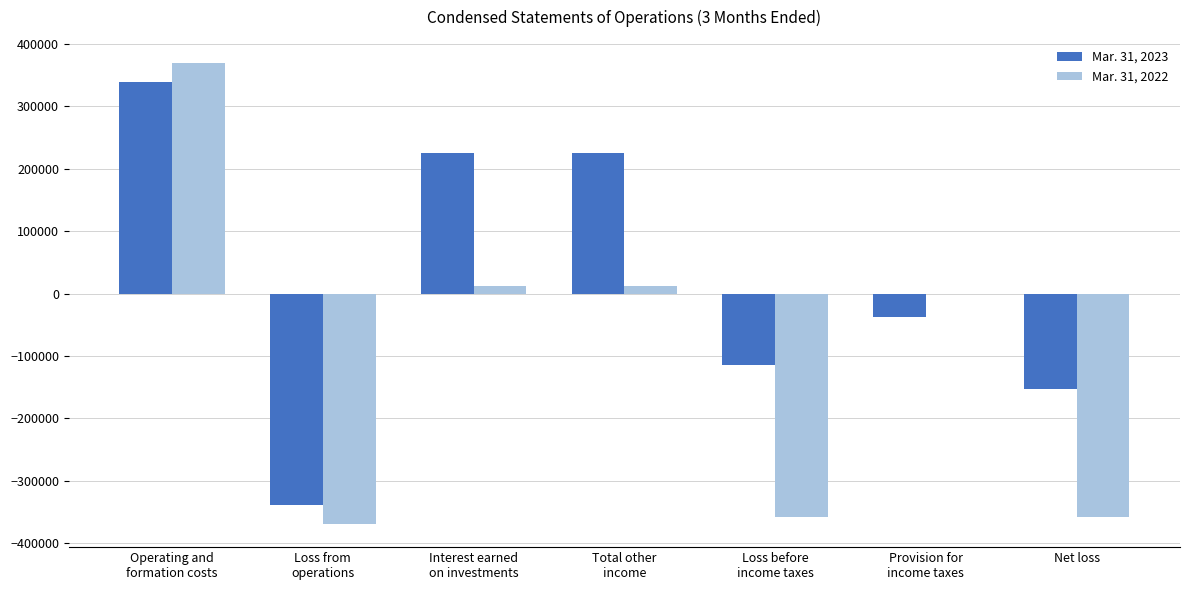

Which series has the largest total across all categories?

Mar. 31, 2023